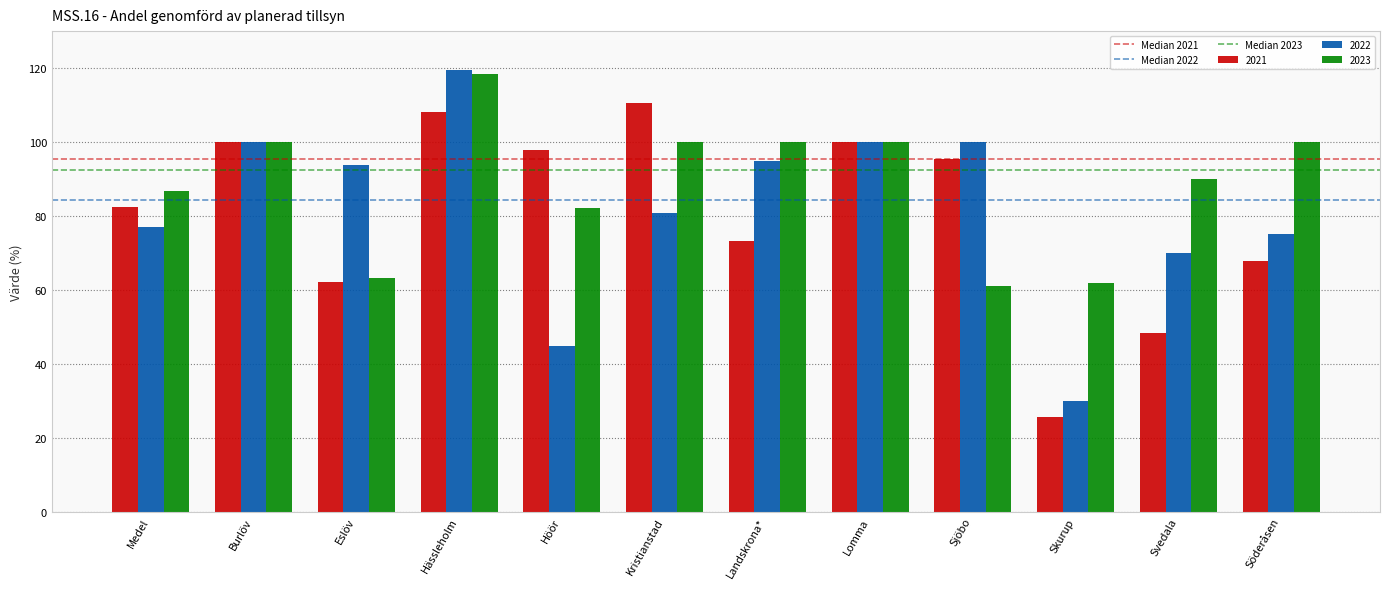

What is the difference between the 2023 values at Höör and Burlöv?

17.8